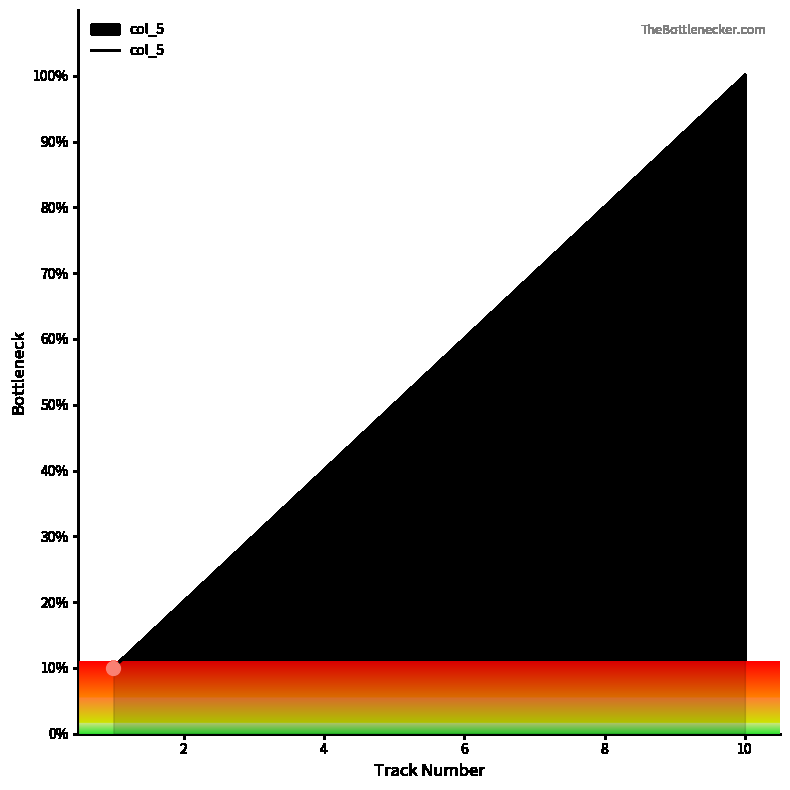

What is the difference between the second highest and minimum values?

80